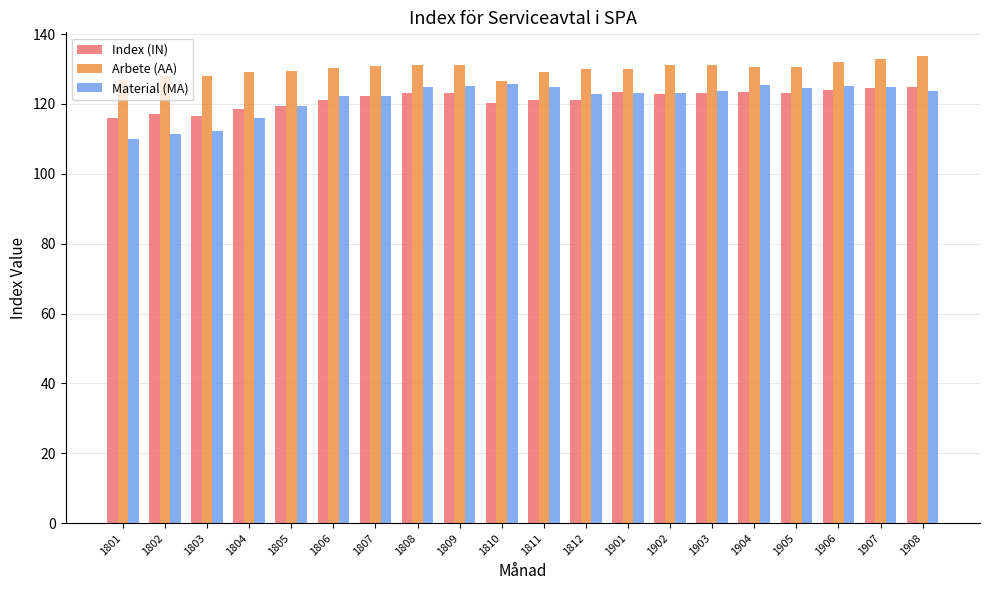

What is the smallest value displayed?

109.9